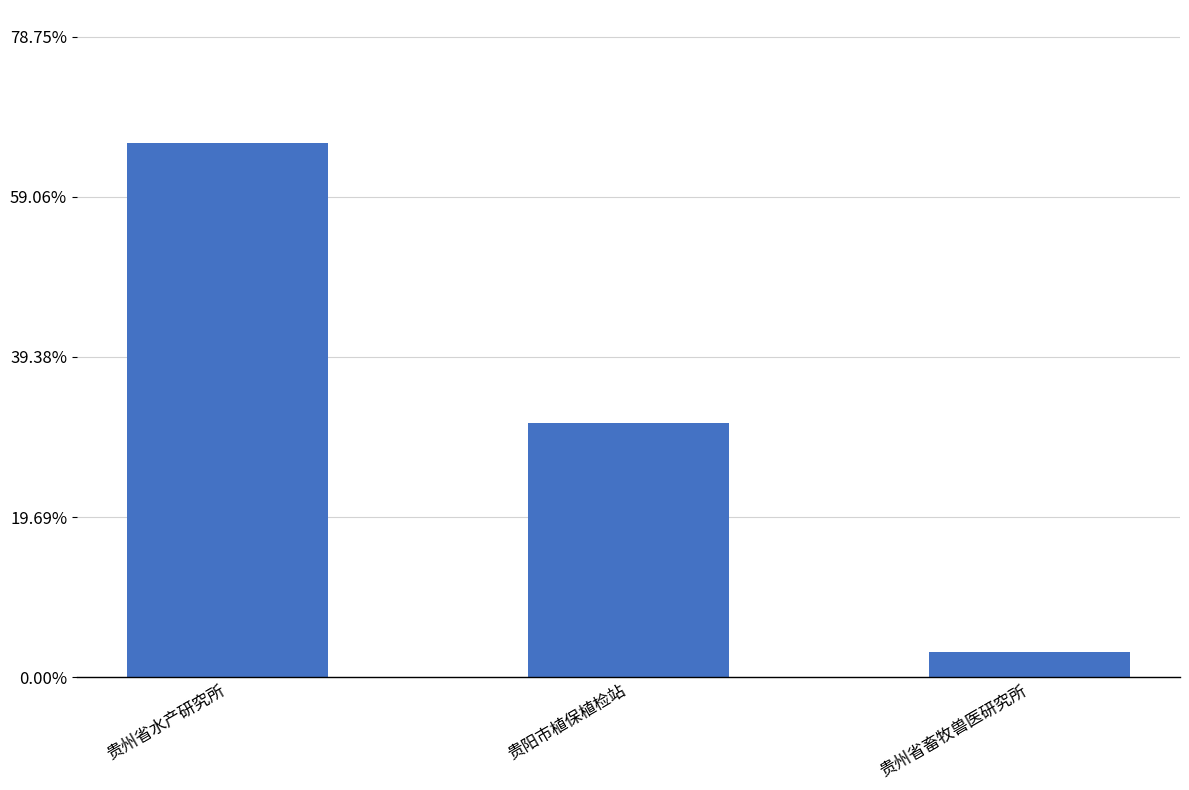

Which label corresponds to the largest value in the chart?

贵州省水产研究所